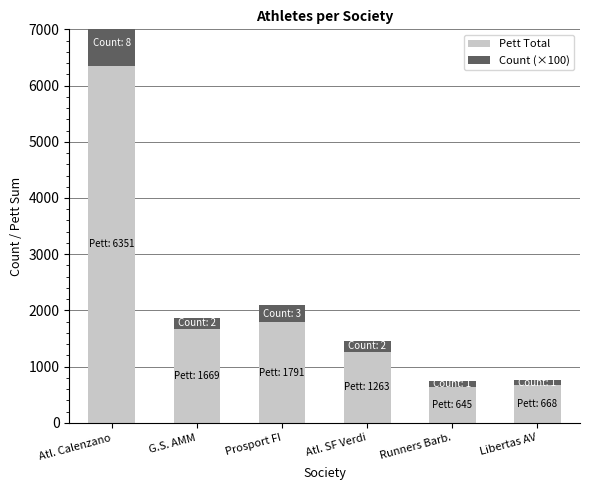

Which category has the lowest value across all series?

Runners Barb.